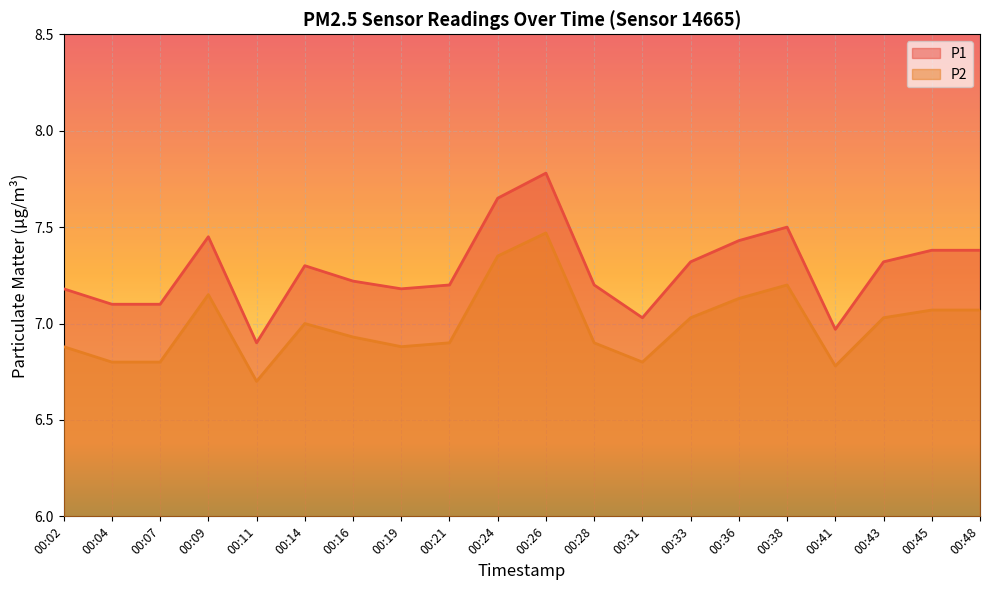

What is the difference between the maximum and minimum values in the P1 series?

0.9